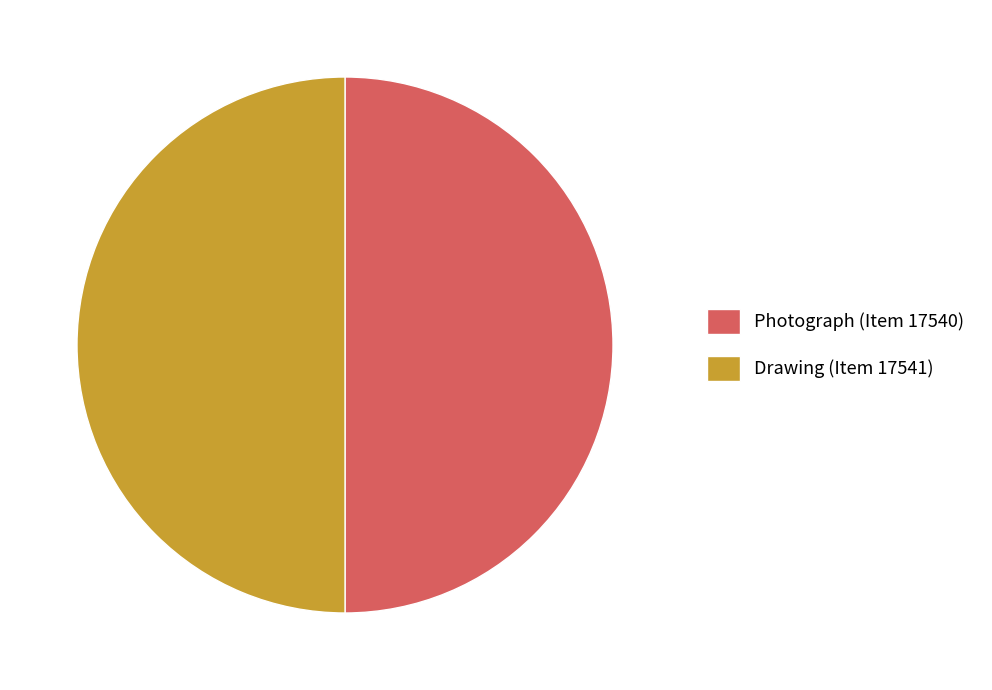

The Drawing (Item 17541) slice represents 50% of the pie. True or false?

True